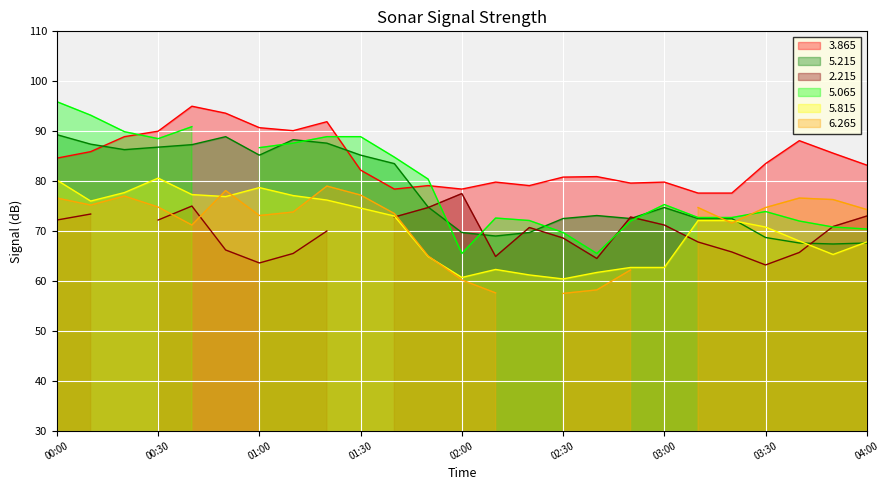

Between 02:20 and 03:50, which is larger?

03:50